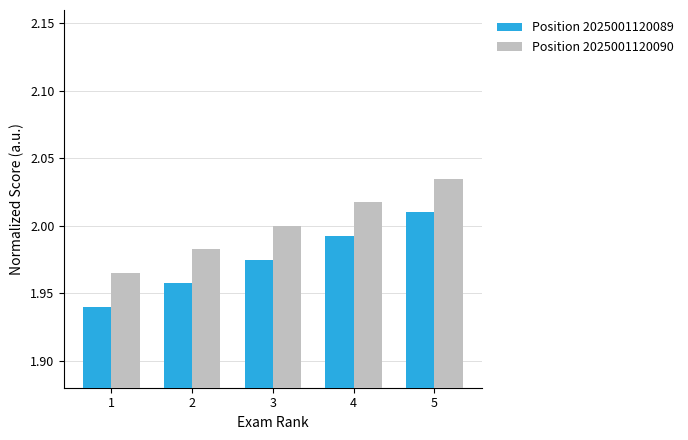

What is the total value across all series at 2?

3.9